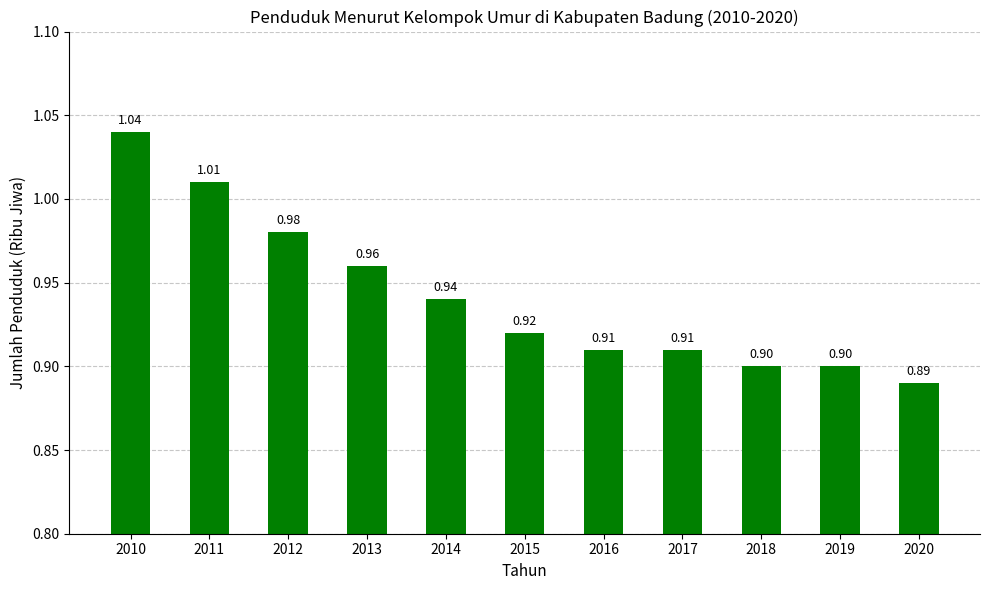

The value at 2014 is 0.9. True or false?

True